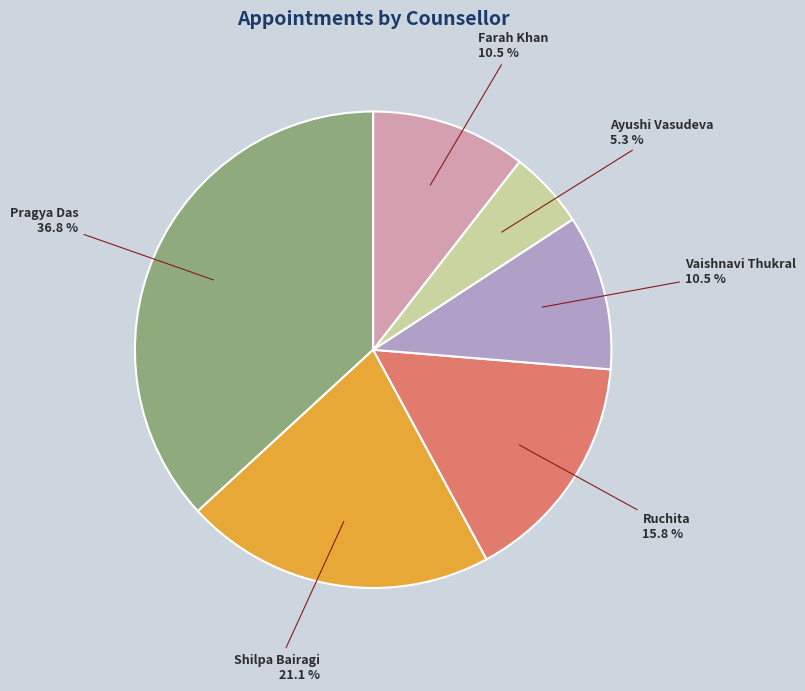

Is there a majority slice in this chart?

No